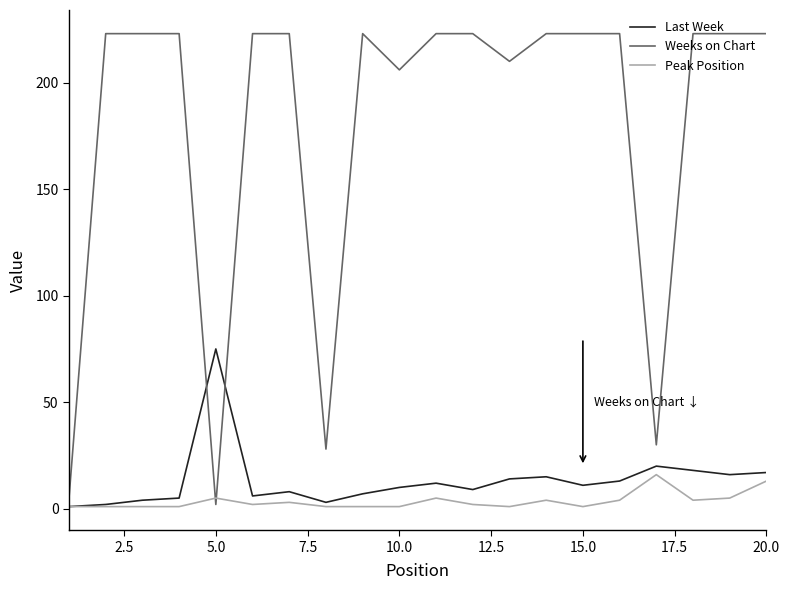

Which series has the largest range (max minus min)?

Weeks on Chart